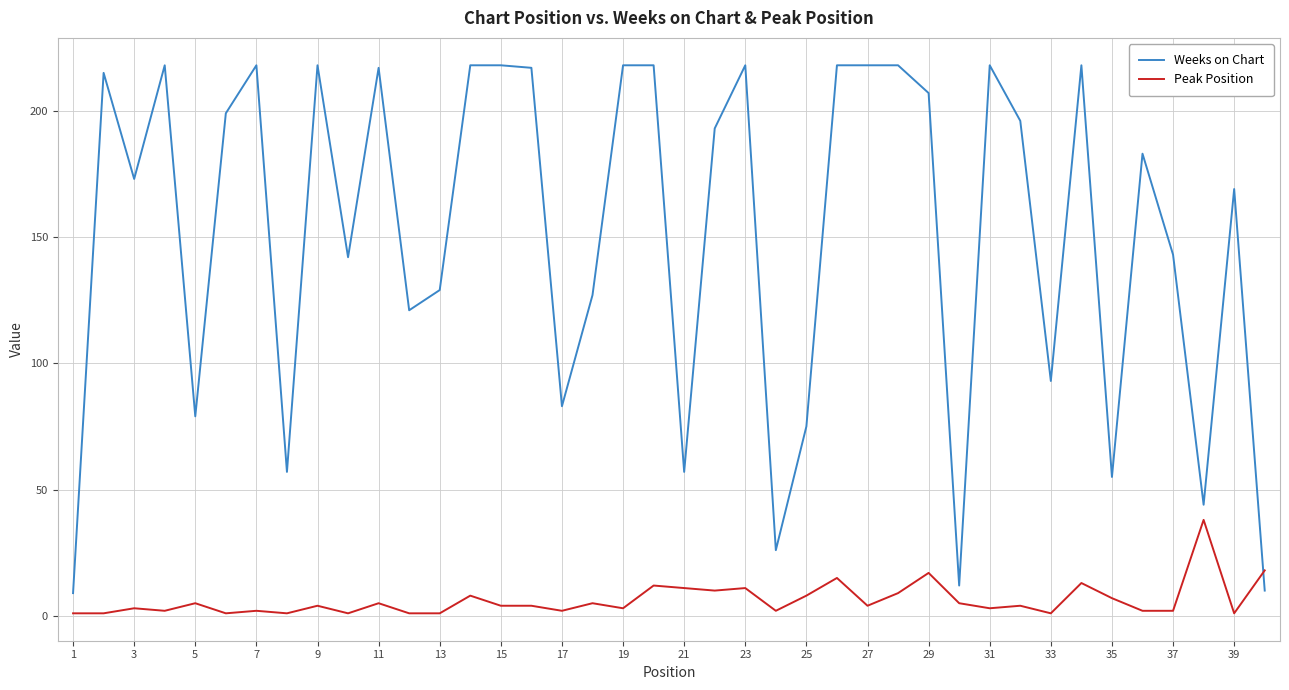

Which series has the largest range (max minus min)?

Weeks on Chart